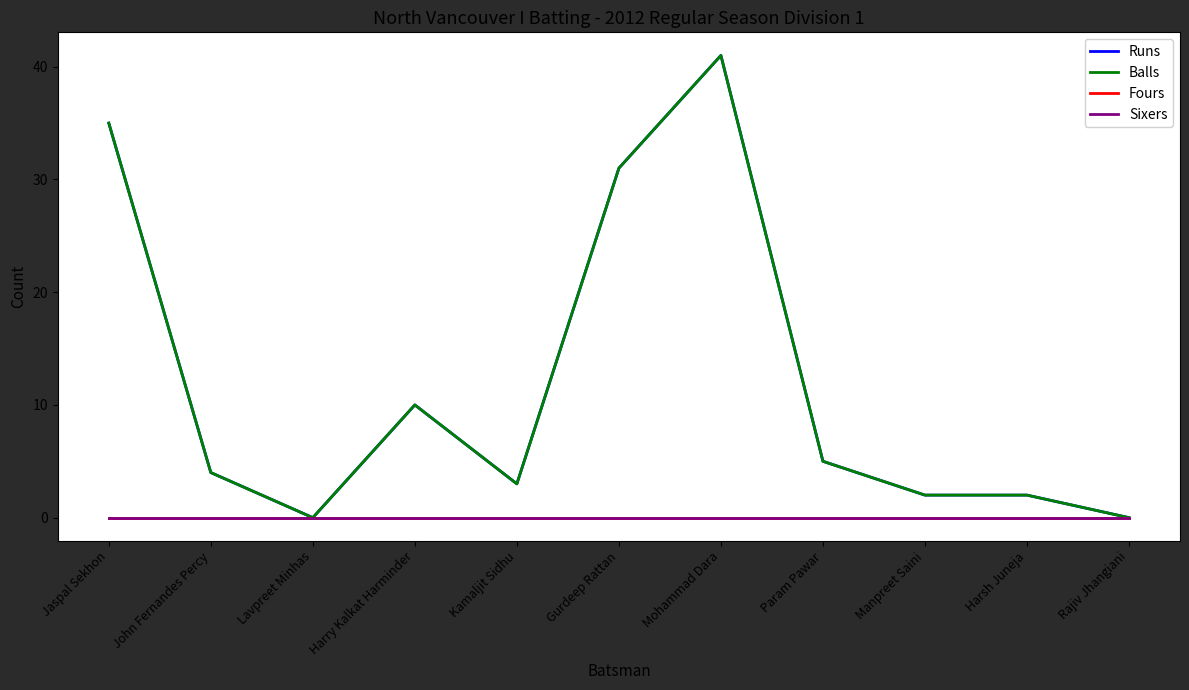

How many lines are shown in the chart?

4